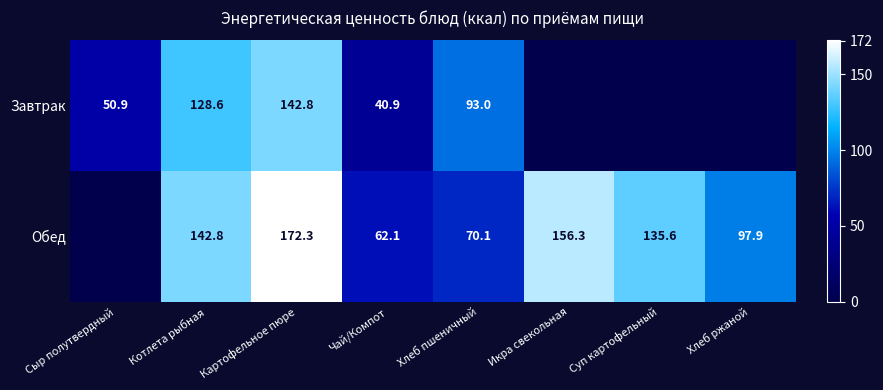

The Завтрак series shows 93.0 at Хлеб пшеничный. True or false?

True